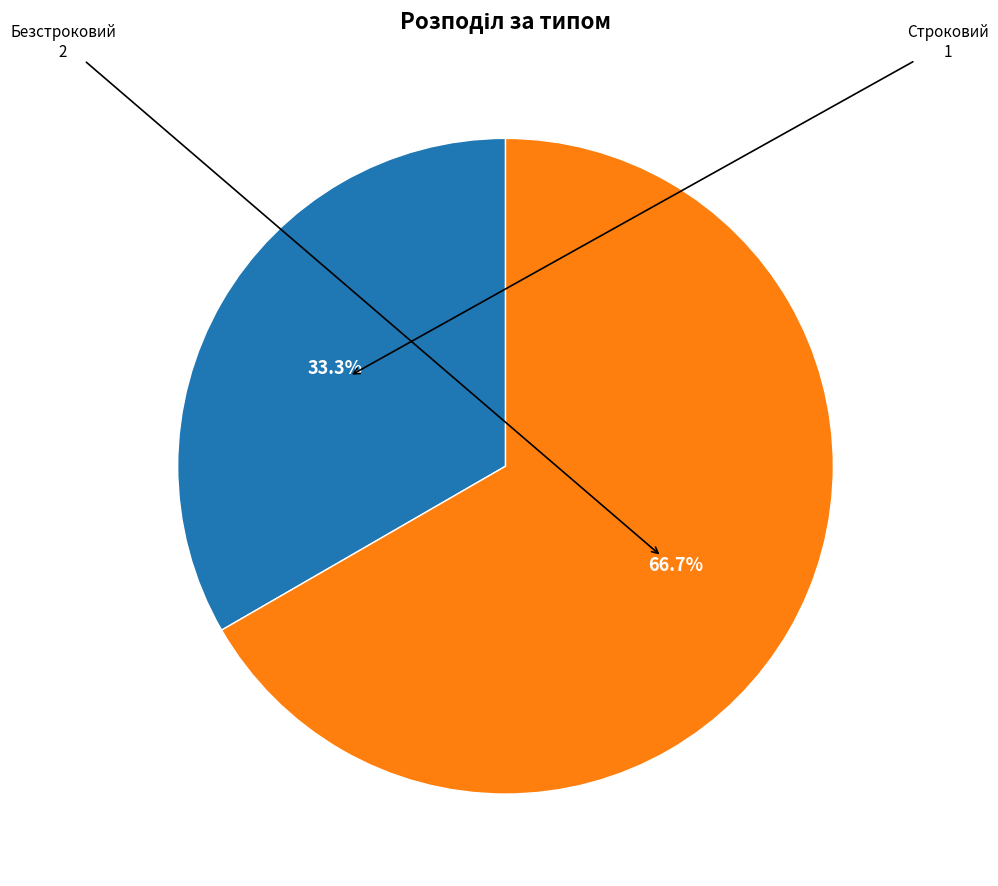

Is there any slice that represents more than half of the pie?

Yes